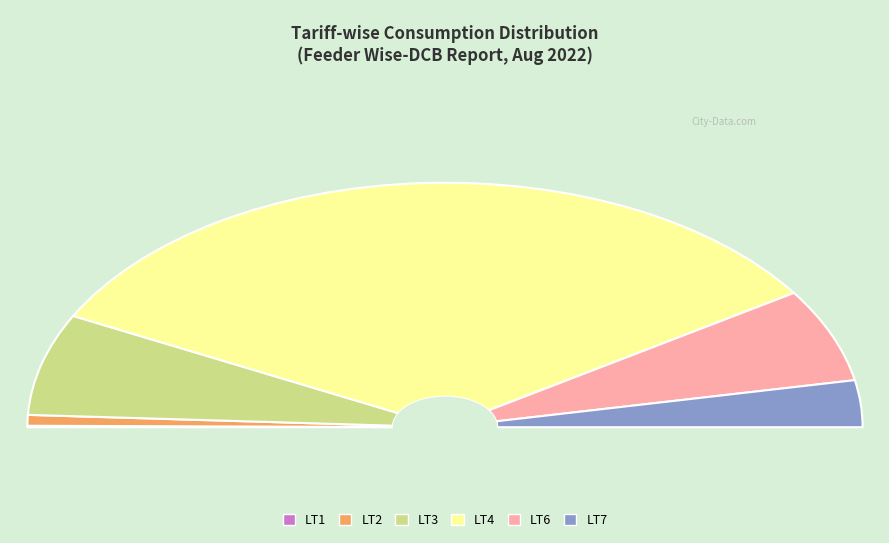

Which has a higher value, LT6 or LT2?

LT6